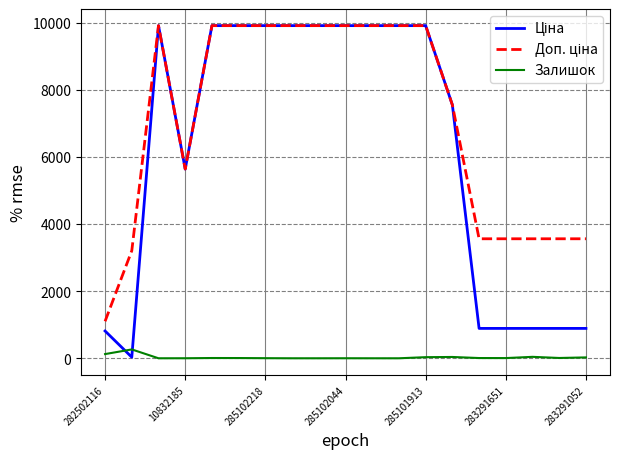

What is the maximum value for Залишок?

264.0